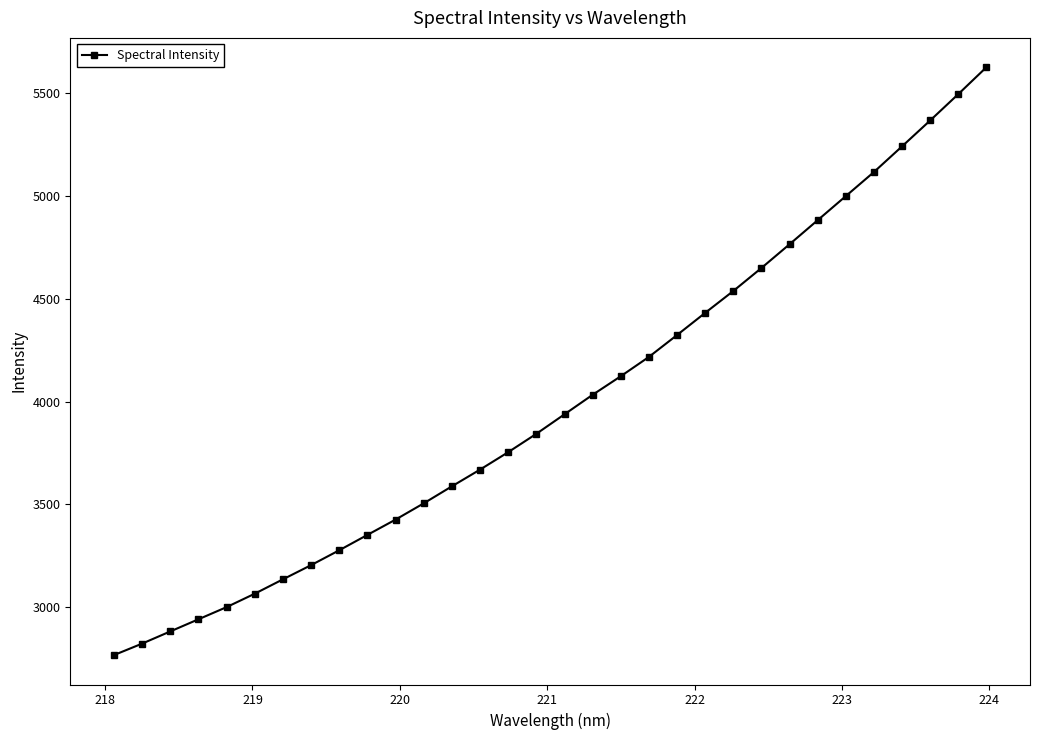

What is the difference between the maximum and minimum values?

2860.7